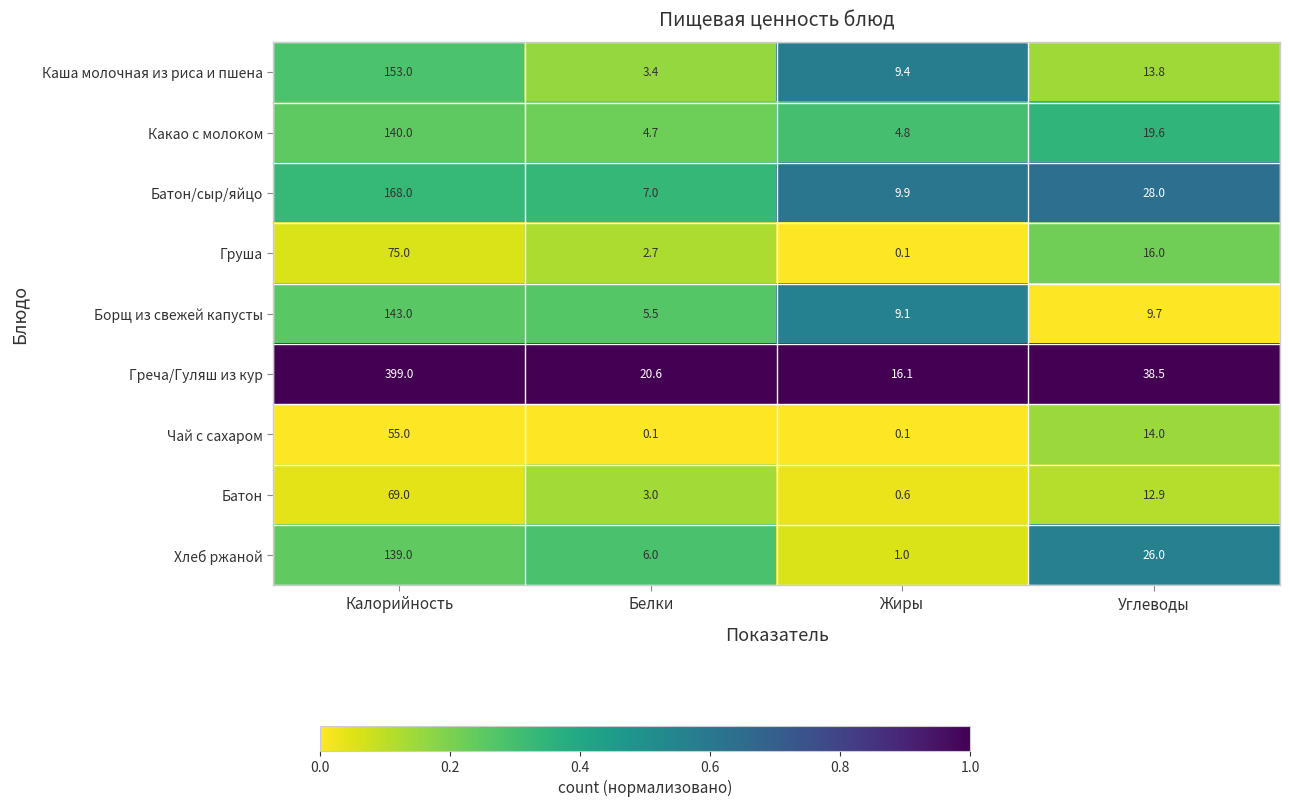

What is the average value of the Батон series?

21.4